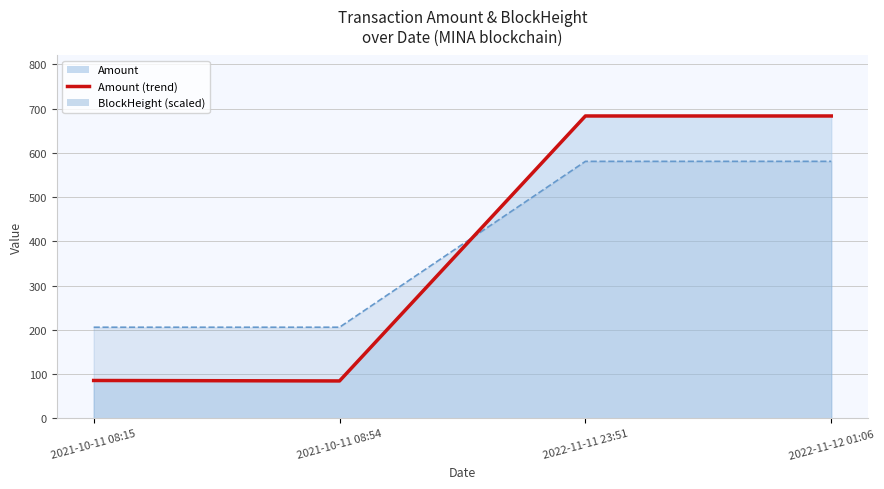

List the labels in order of Amount (trend) value, smallest first.

2021-10-11 08:54, 2021-10-11 08:15, 2022-11-12 01:06, 2022-11-11 23:51